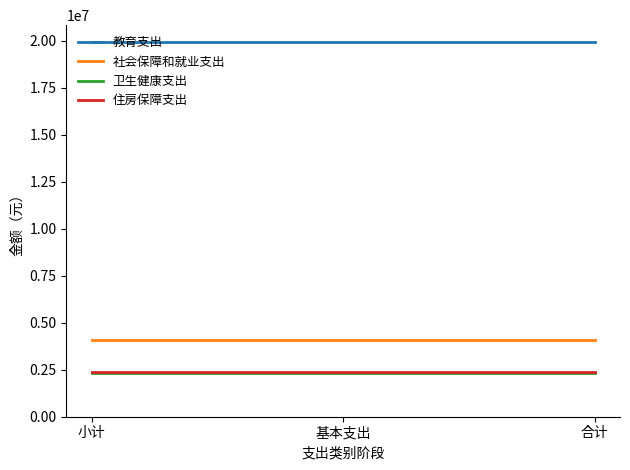

What is the difference between the highest and lowest values at 基本支出?

17635759.0